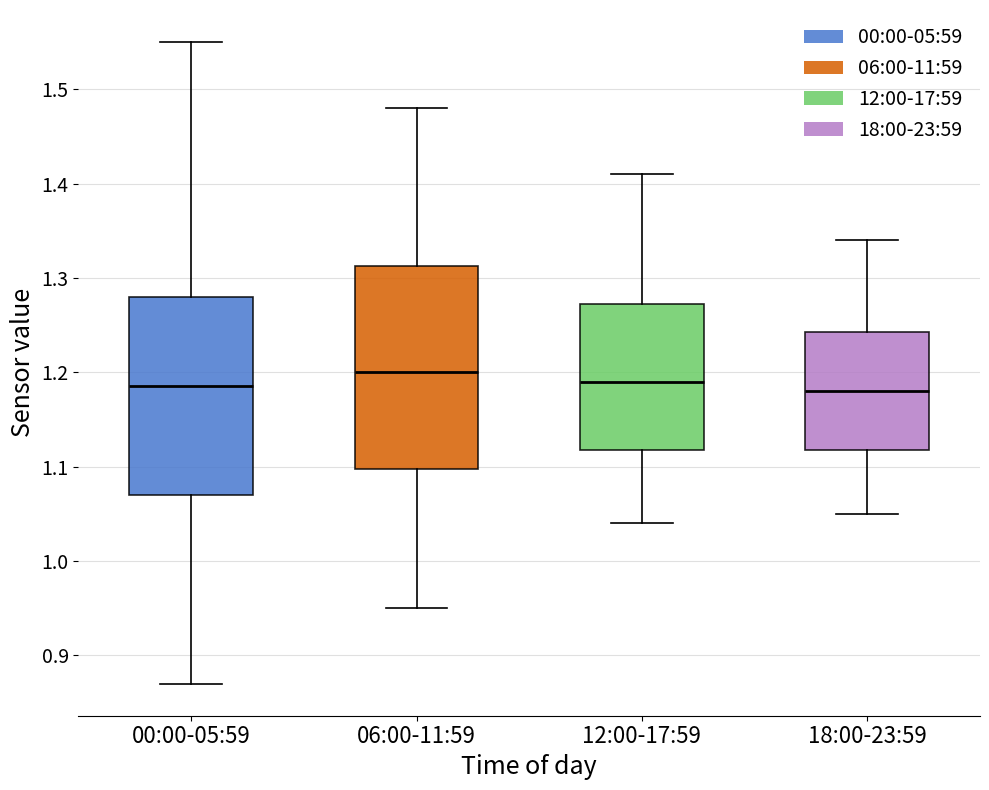

Reading left to right, transcribe this box plot: for each box, give where its median line is, the range the box spans, and where its two whiskers end, as read against the y-axis. The values are not printed on the chart, so give them approximately, as read against the axis.

00:00-05:59: median 1.19, box 1.07 to 1.28, whiskers 0.87 to 1.55
06:00-11:59: median 1.20, box 1.10 to 1.31, whiskers 0.95 to 1.48
12:00-17:59: median 1.19, box 1.12 to 1.27, whiskers 1.04 to 1.41
18:00-23:59: median 1.18, box 1.12 to 1.24, whiskers 1.05 to 1.34